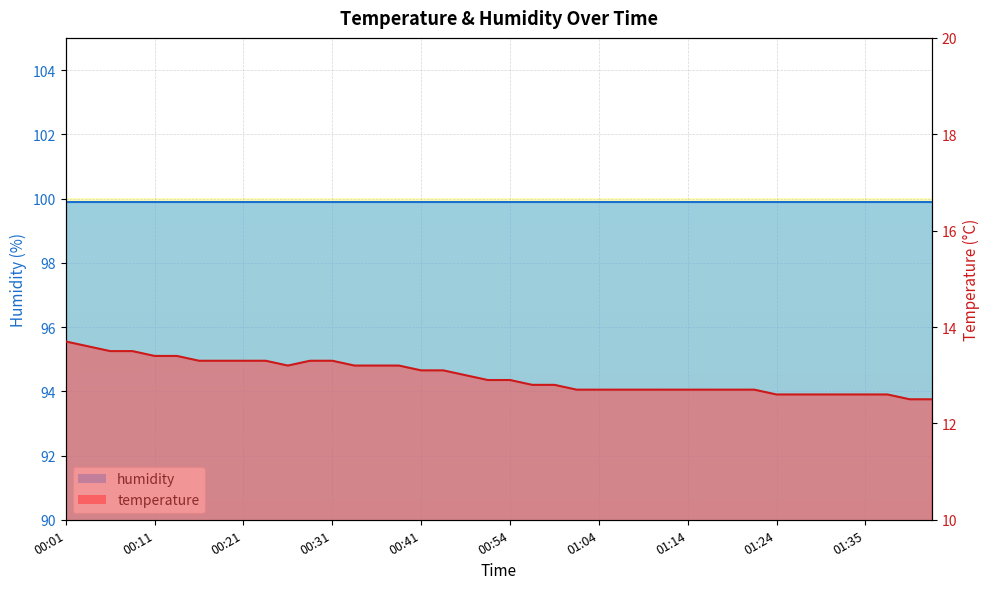

What is the minimum value shown in the chart?

12.5